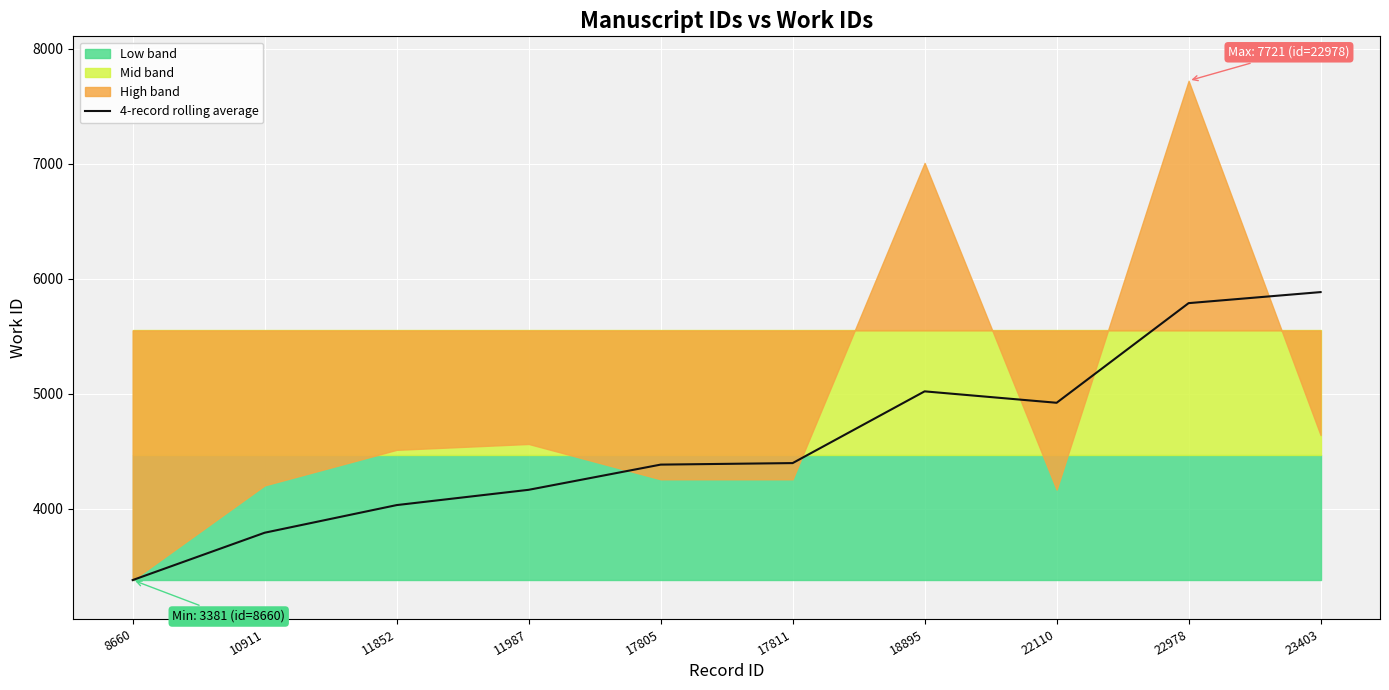

Is it true that the value at 22978 is 10328.4?

False